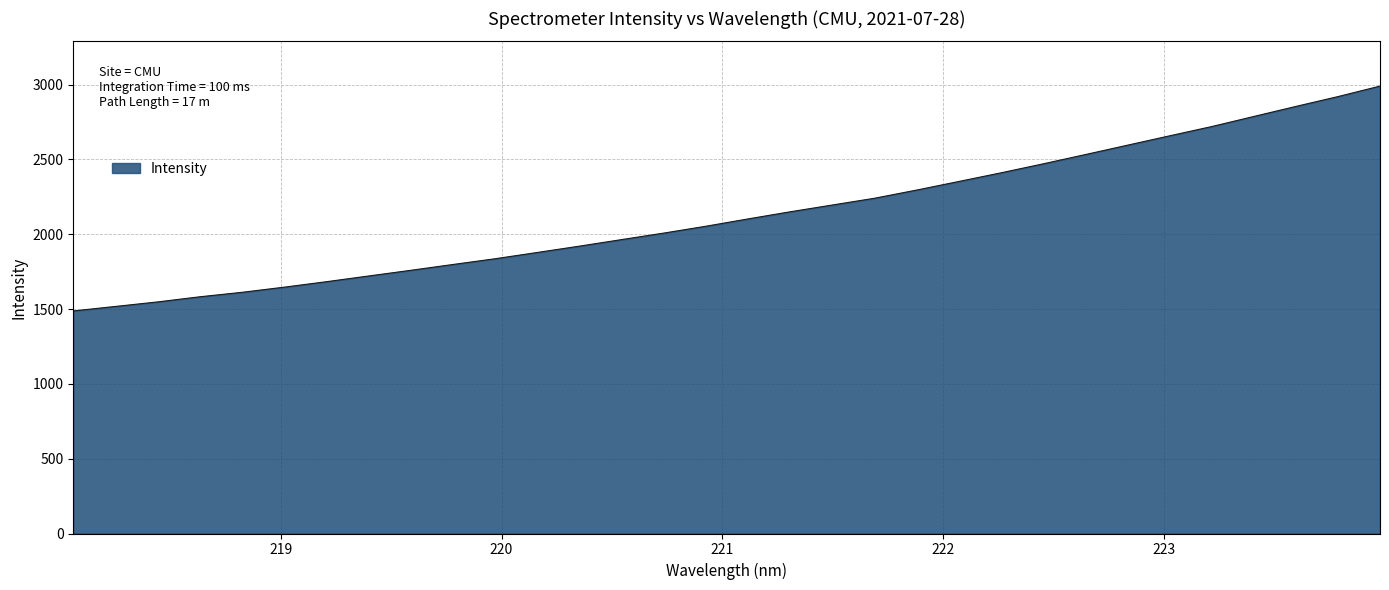

What is the difference between the maximum and minimum values?

1502.5